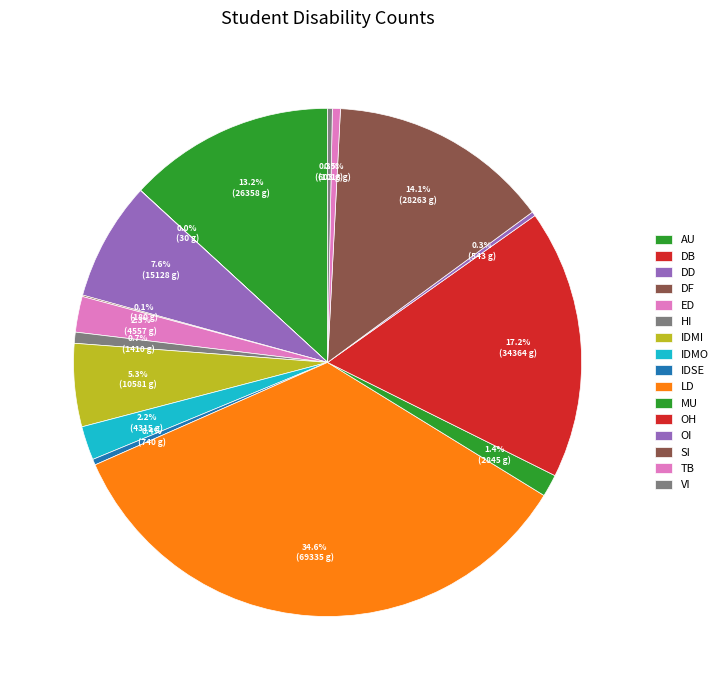

Which slice is the largest?

LD